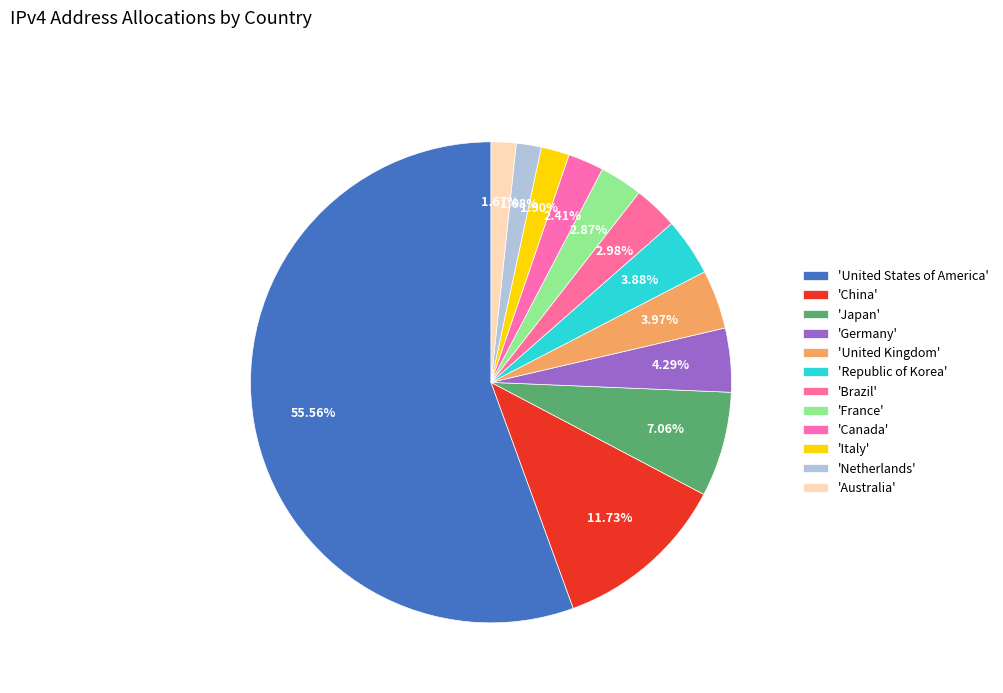

How many slices are in this pie chart?

12